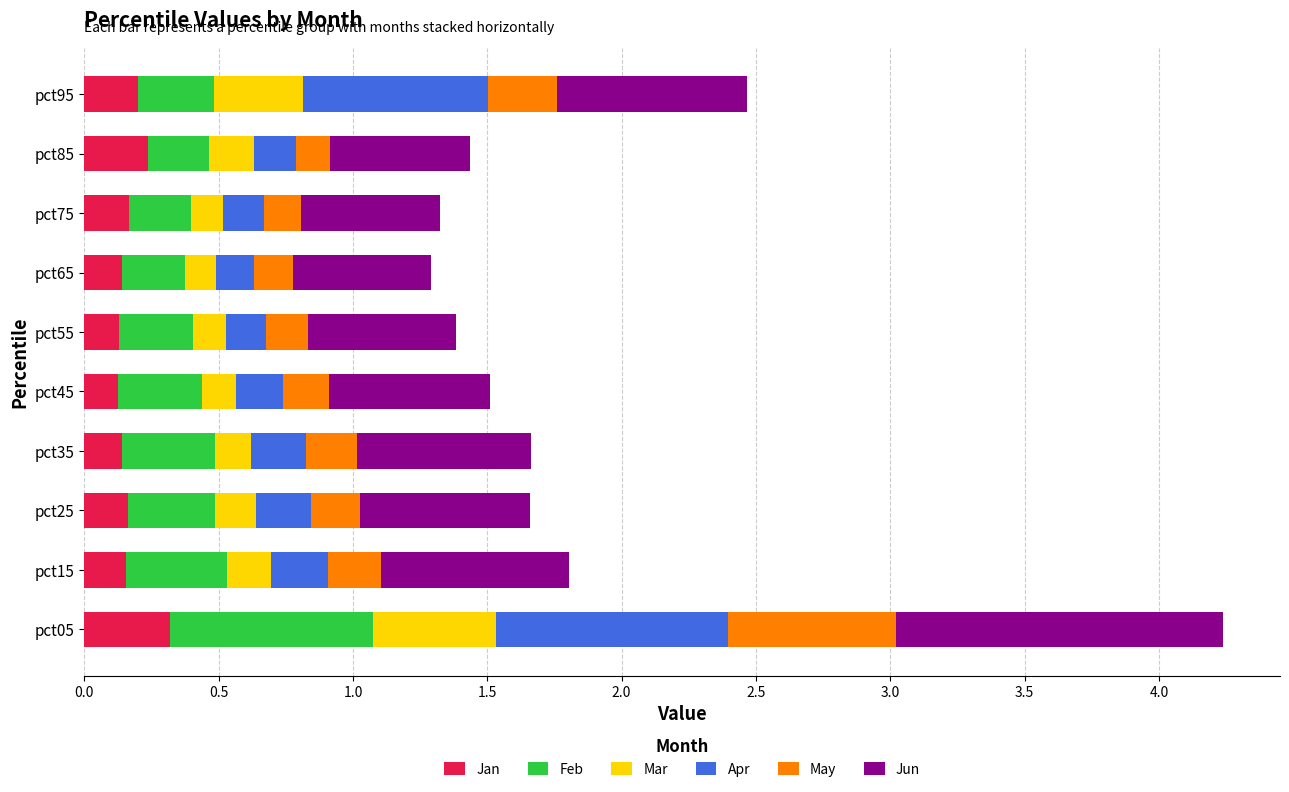

The Jan series shows 0.2 at pct75. True or false?

True